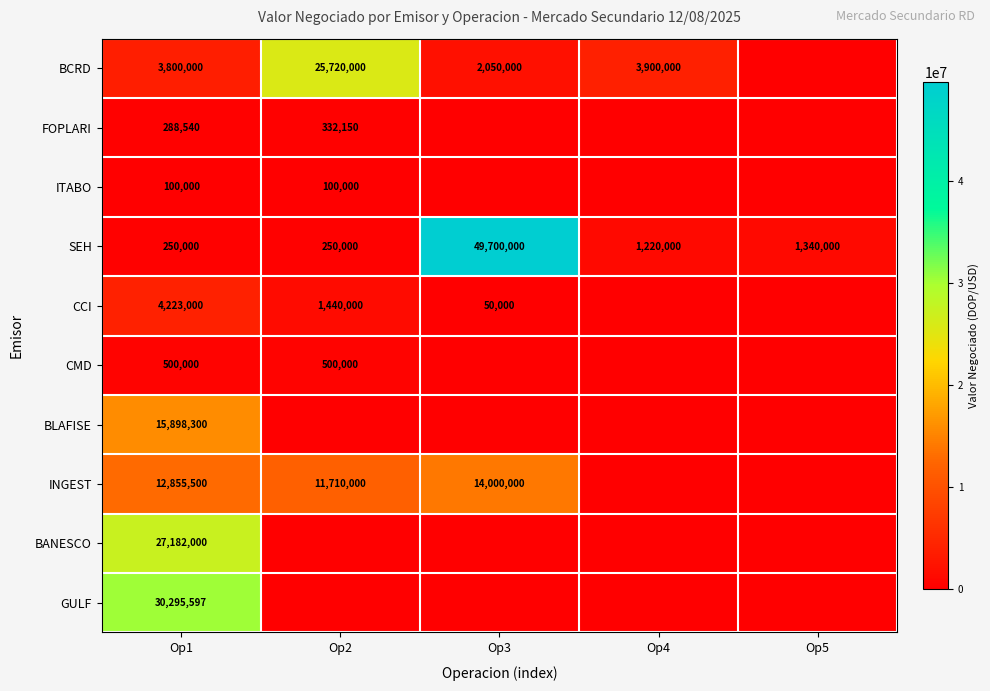

Rank the series at Op1 from lowest to highest value.

ITABO, SEH, FOPLARI, CMD, BCRD, CCI, INGEST, BLAFISE, BANESCO, GULF